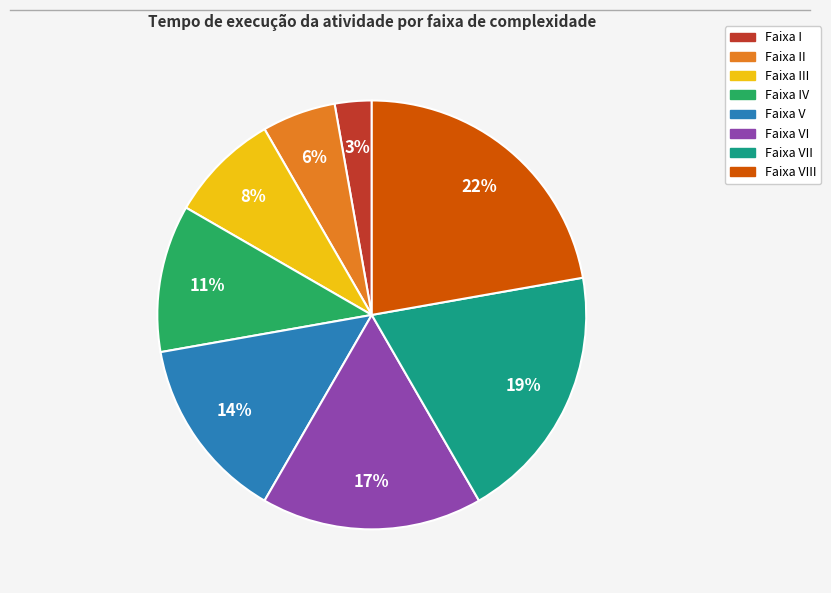

To the nearest percent, what is the average slice percentage?

12%